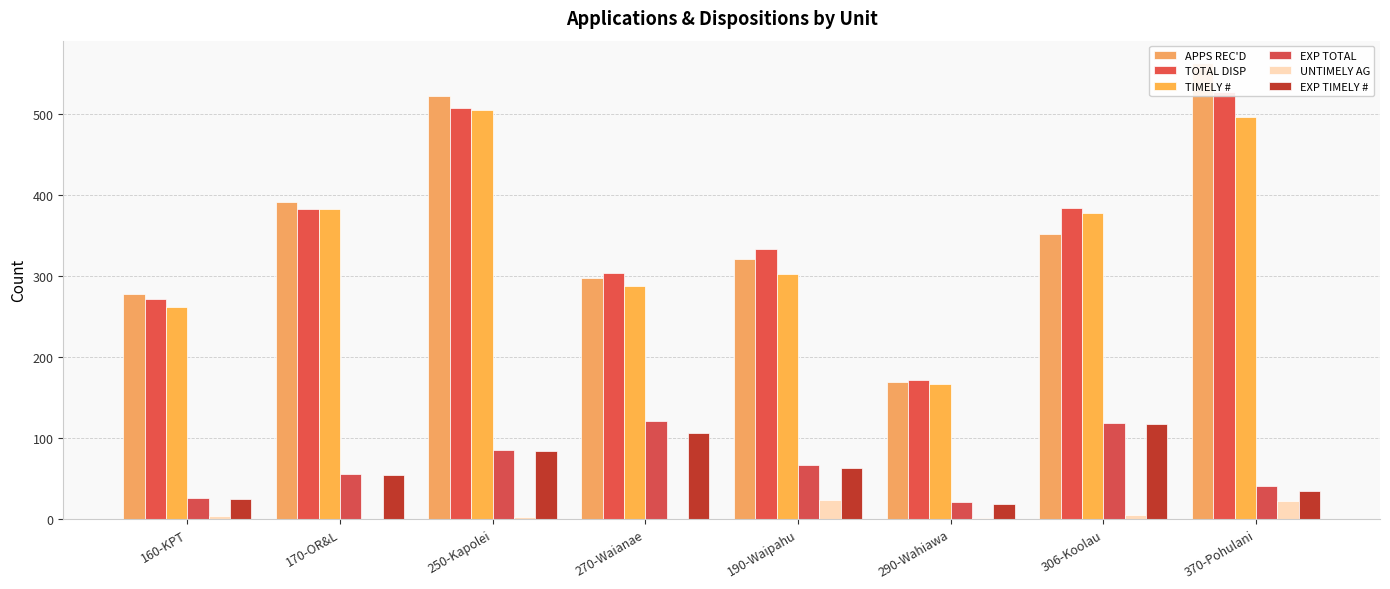

Is the value of APPS REC'D at 306-Koolau greater than the value of TOTAL DISP at 370-Pohulani?

No